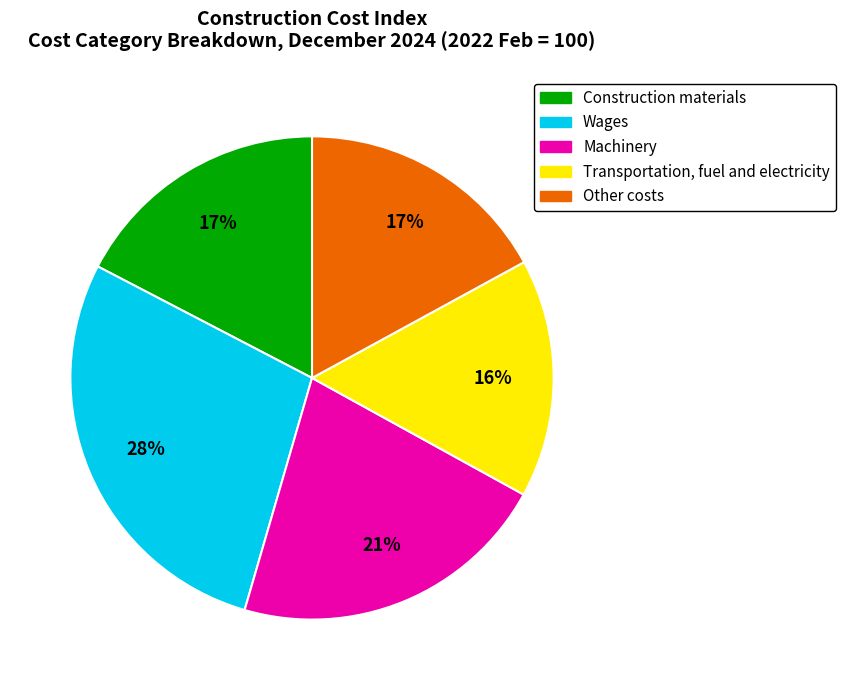

How many segments does this pie chart have?

5